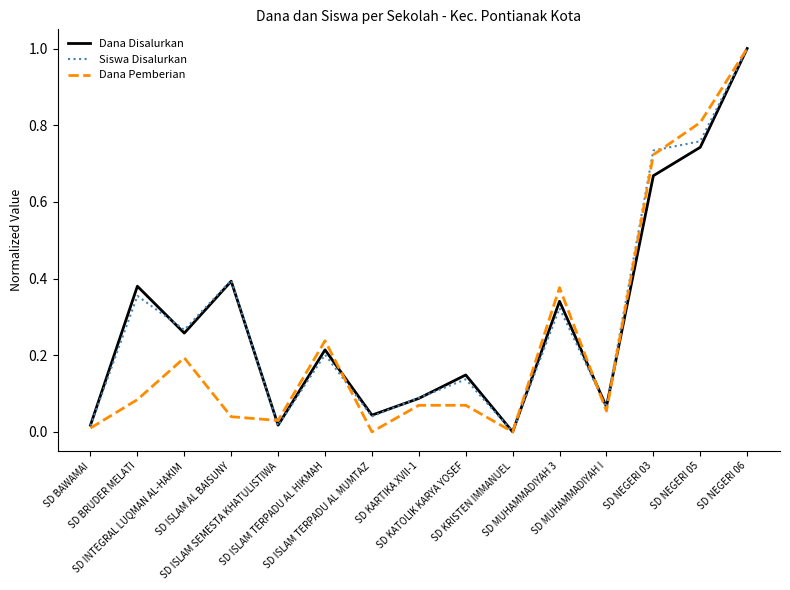

At which category is the sum across all series the highest?

SD NEGERI 06